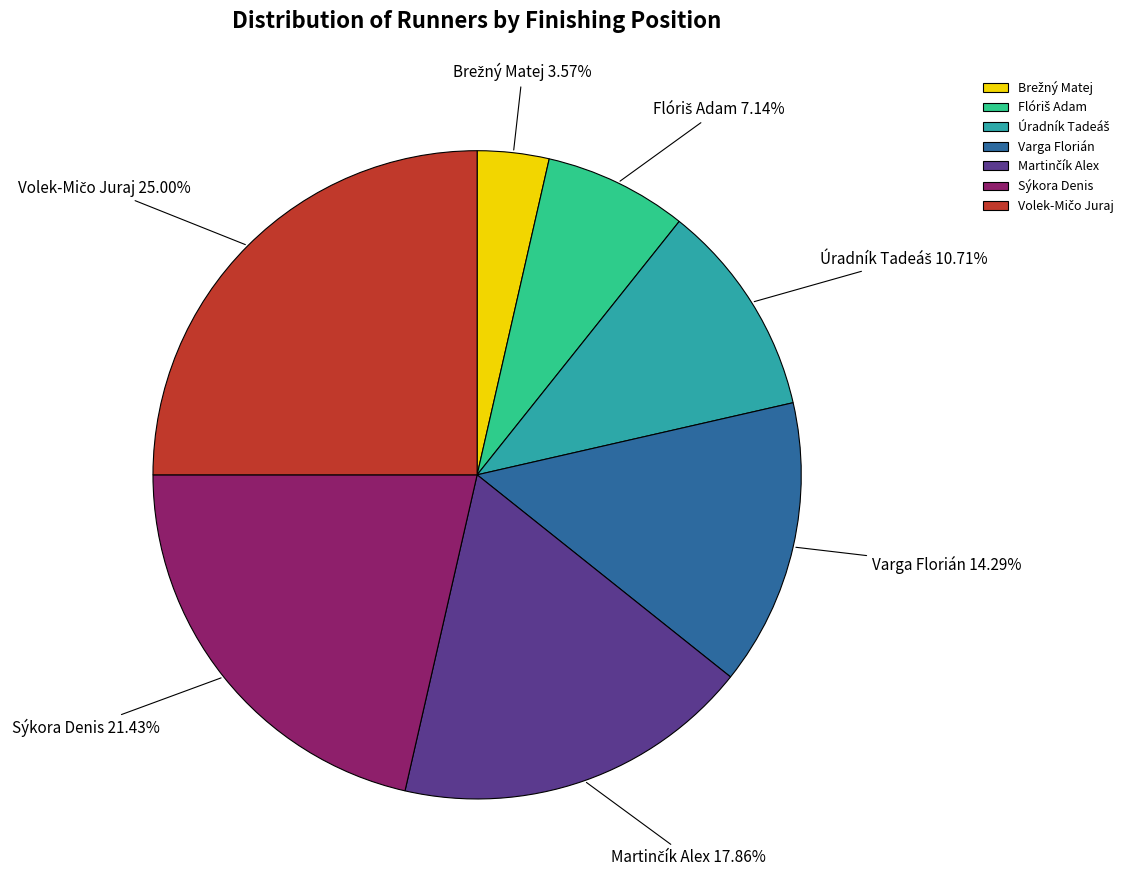

Does any single category account for the majority?

No